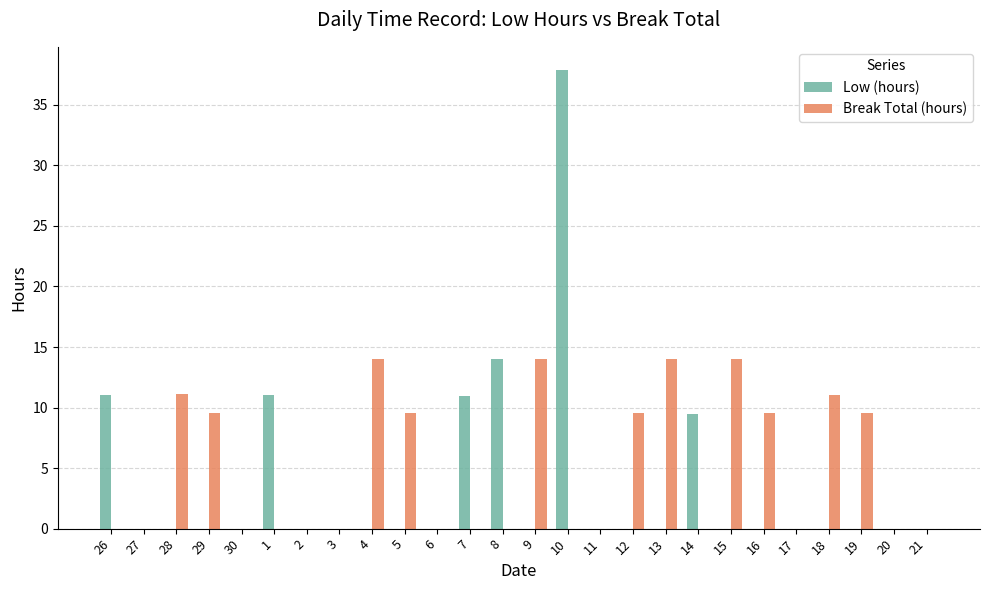

True or false: Break Total (hours) has a value of 8.3 at 26.

False